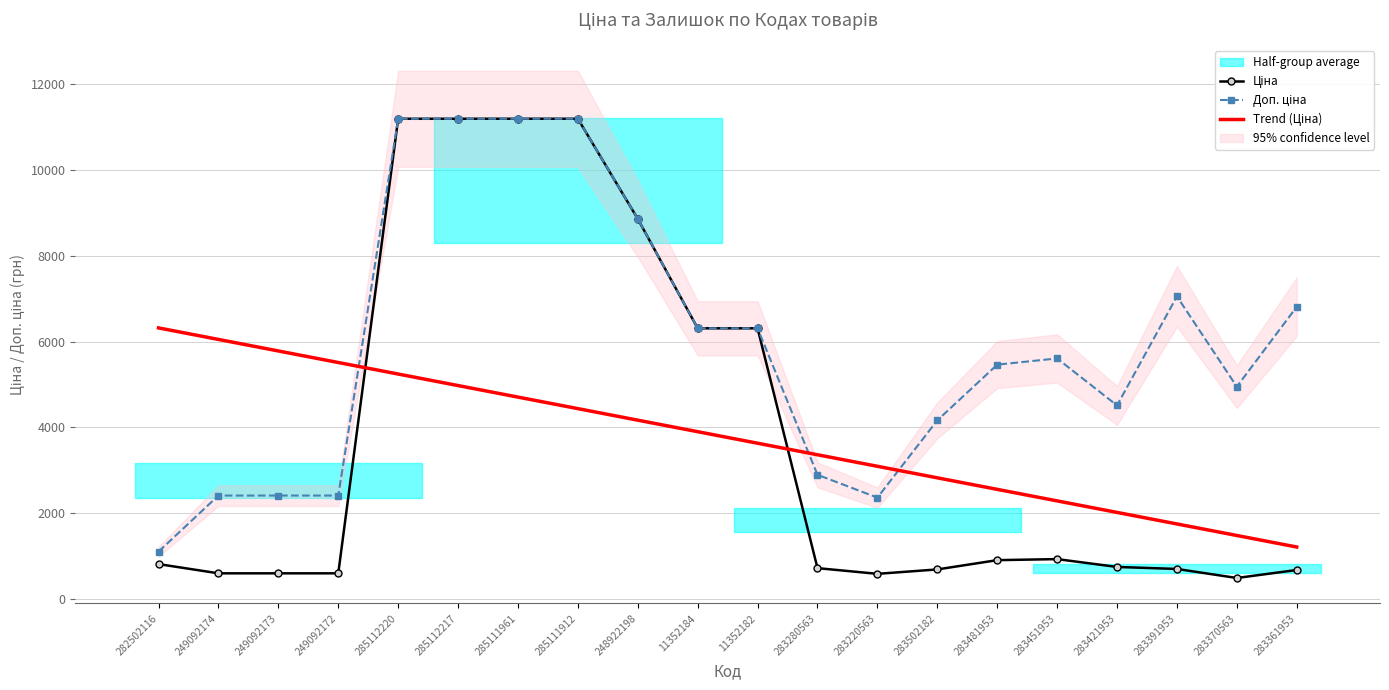

True or false: Доп. ціна has more than 2 points higher than both neighbors.

False